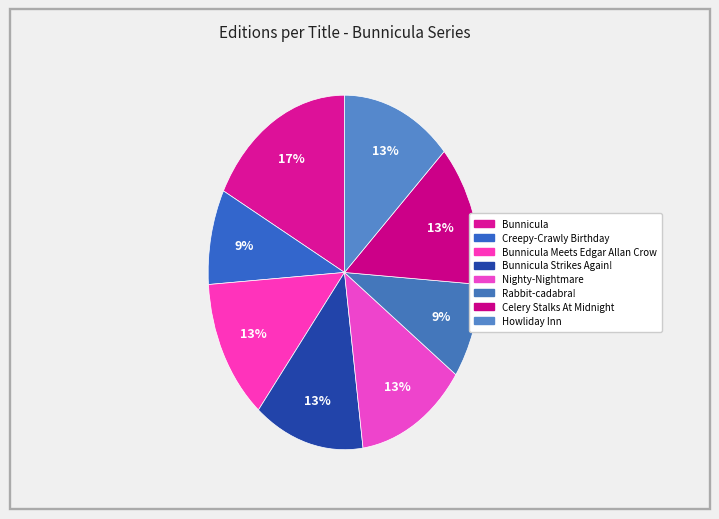

How many segments does this pie chart have?

8